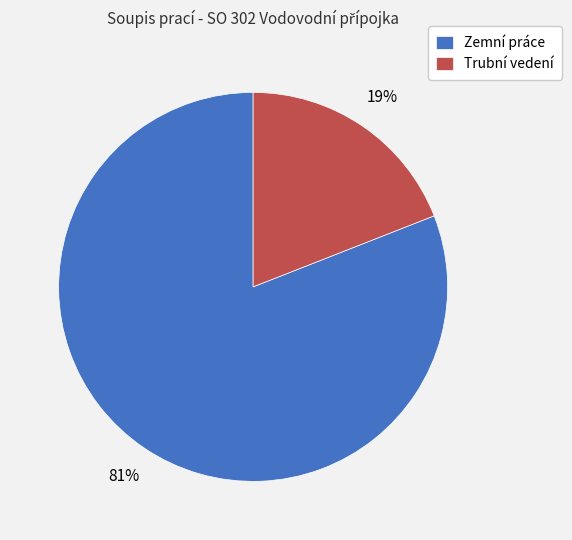

What percentage is the Zemní práce slice, to the nearest percent?

81%